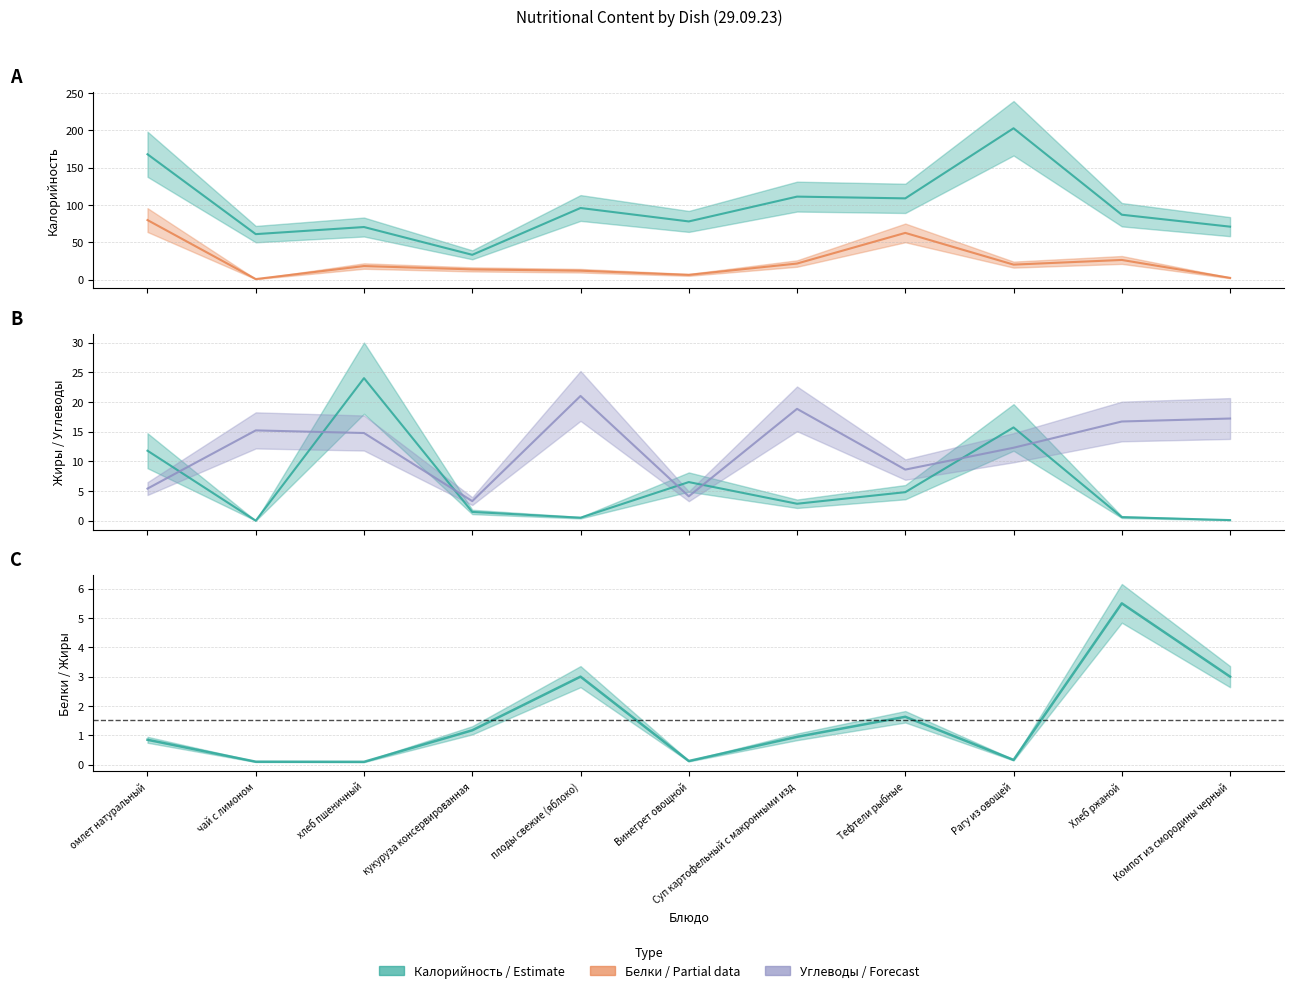

List the labels in order of Белки value, smallest first.

чай с лимоном, Компот из смородины черный, Винегрет овощной, плоды свежие (яблоко), кукуруза консервированная, хлеб пшеничный, Рагу из овощей, Суп картофельный с макронными изд, Хлеб ржаной, Тефтели рыбные, омлет натуральный